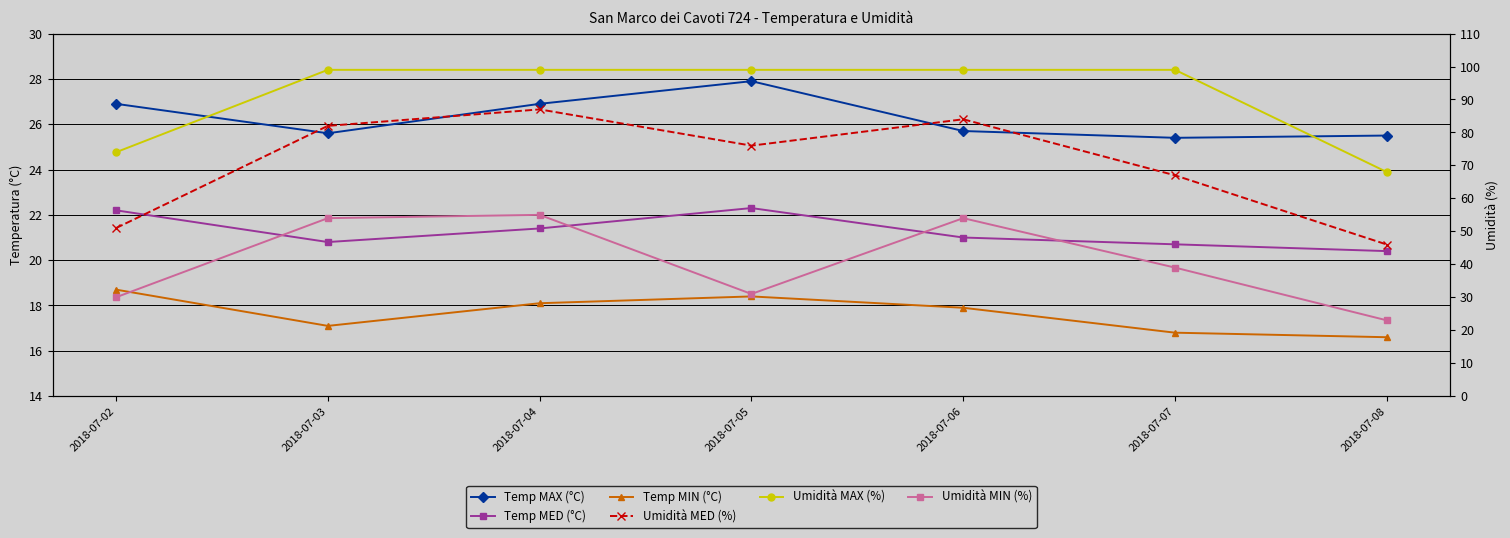

At which category does the chart reach its peak across all series?

2018-07-03